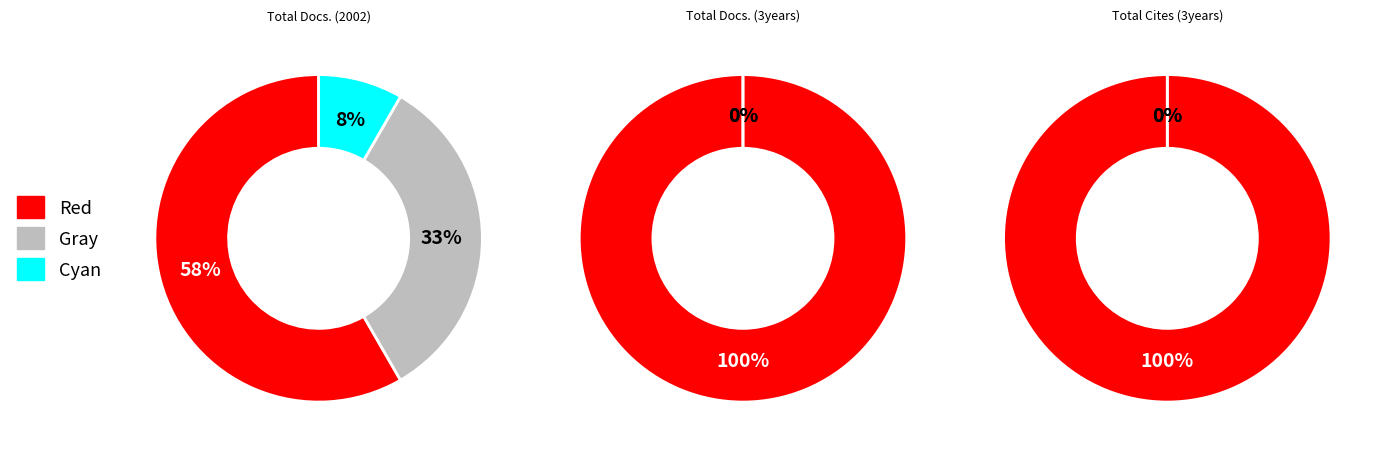

Is Guang Pu Xue Yu Guang Pu Fen Xi the majority of the pie?

Yes